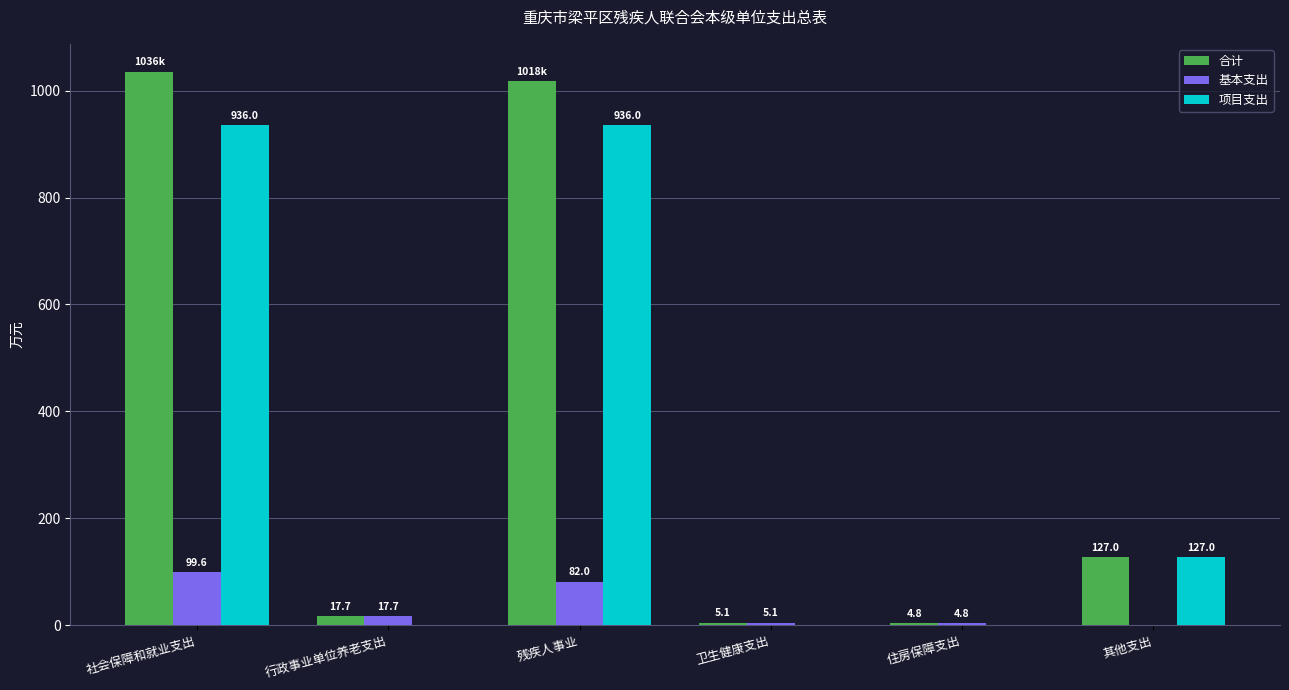

What is the sum of all 项目支出 values?

1999.0